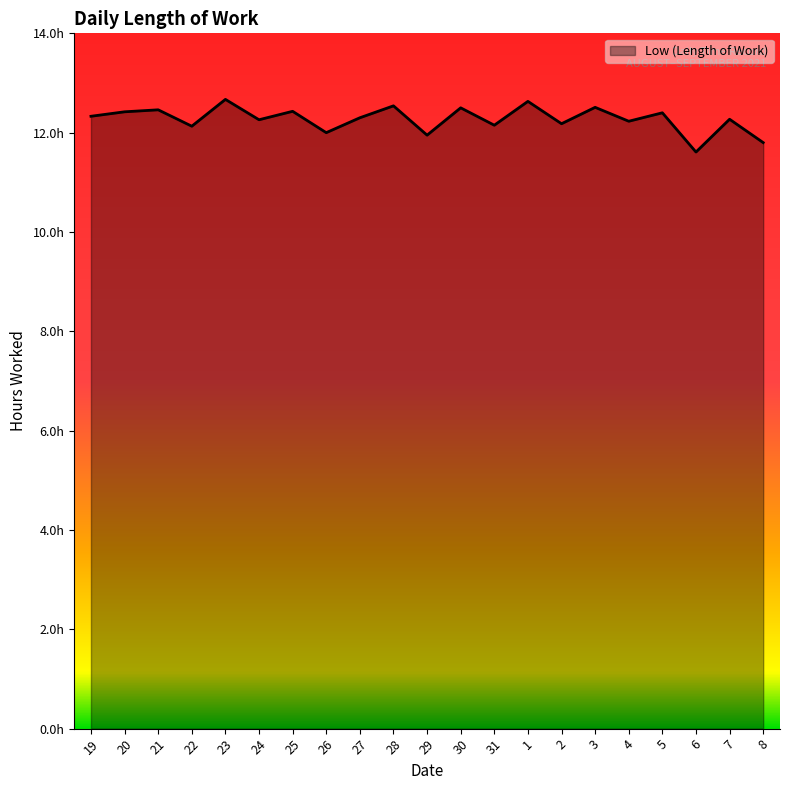

Does the chart have visible grid lines?

No